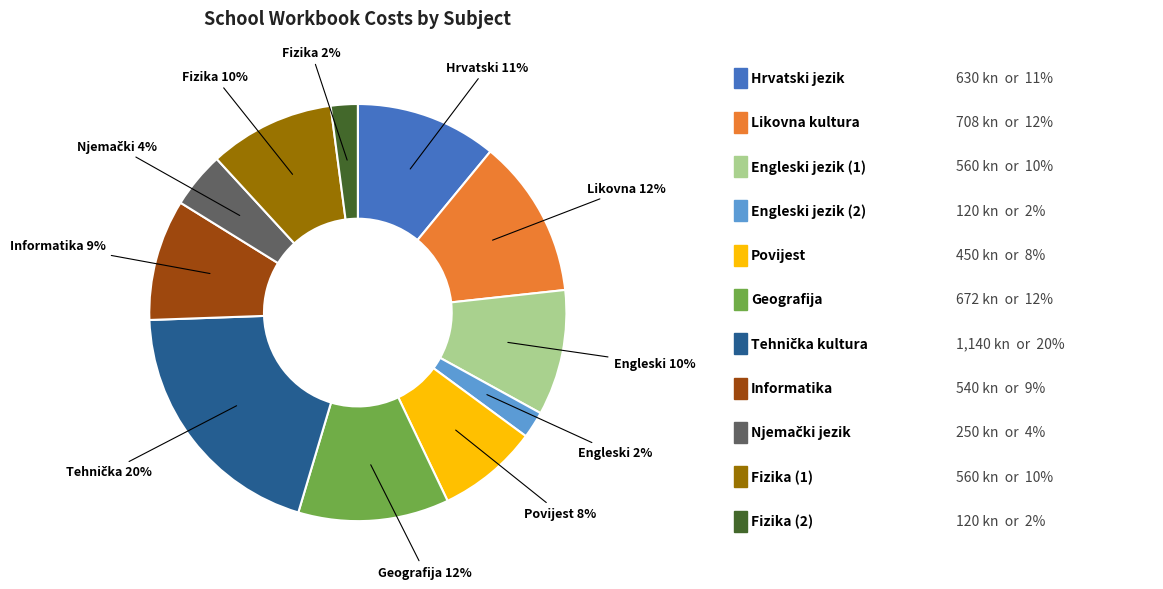

Is there any slice that represents more than half of the pie?

No